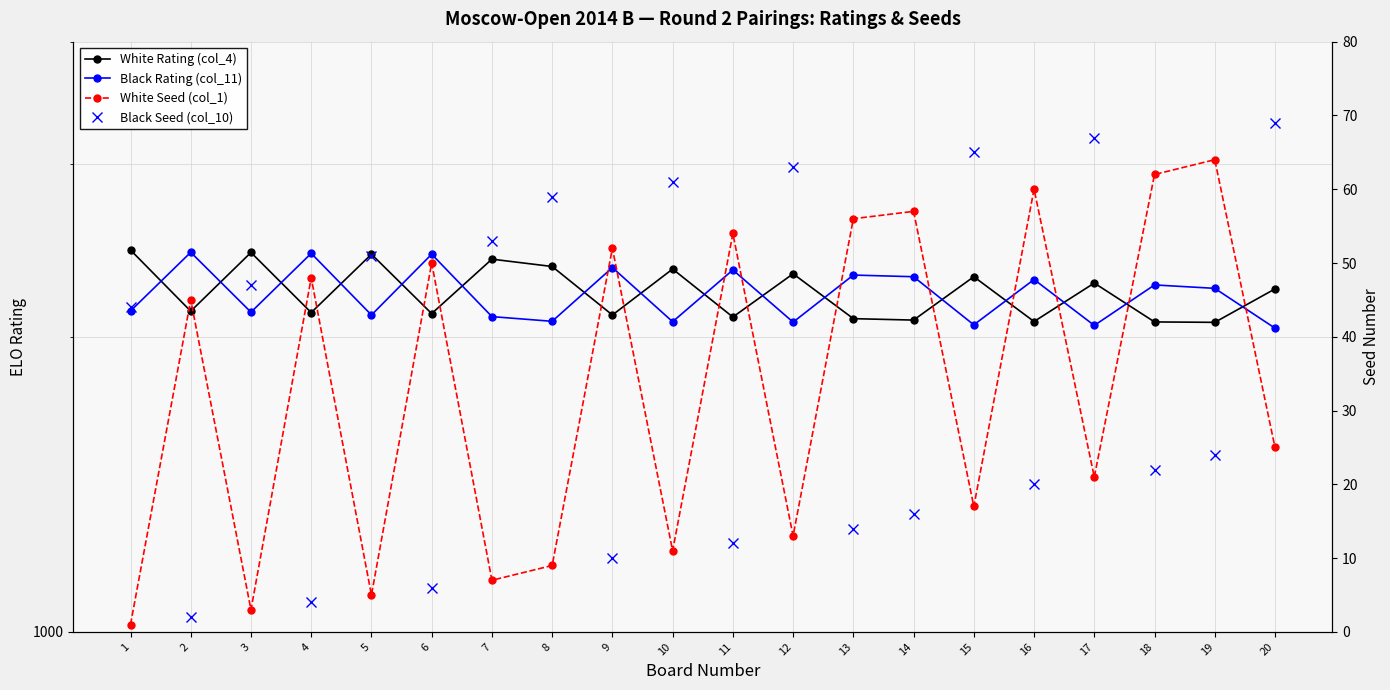

Reading left to right, transcribe all the data shown in this chart.

White Rating (col_4): 1=2452	2=2124	3=2438	4=2117	5=2428	6=2112	7=2400	8=2359	9=2105	10=2345	11=2095	12=2319	13=2087	14=2080	15=2303	16=2073	17=2269	18=2071	19=2069	20=2238
Black Rating (col_11): 1=2125	2=2439	3=2119	4=2433	5=2105	6=2428	7=2097	8=2074	9=2353	10=2072	11=2340	12=2070	13=2312	14=2303	15=2057	16=2288	17=2054	18=2259	19=2241	20=2041
White Seed (col_1): 1=1	2=45	3=3	4=48	5=5	6=50	7=7	8=9	9=52	10=11	11=54	12=13	13=56	14=57	15=17	16=60	17=21	18=62	19=64	20=25
Black Seed (col_10): 1=44	2=2	3=47	4=4	5=51	6=6	7=53	8=59	9=10	10=61	11=12	12=63	13=14	14=16	15=65	16=20	17=67	18=22	19=24	20=69